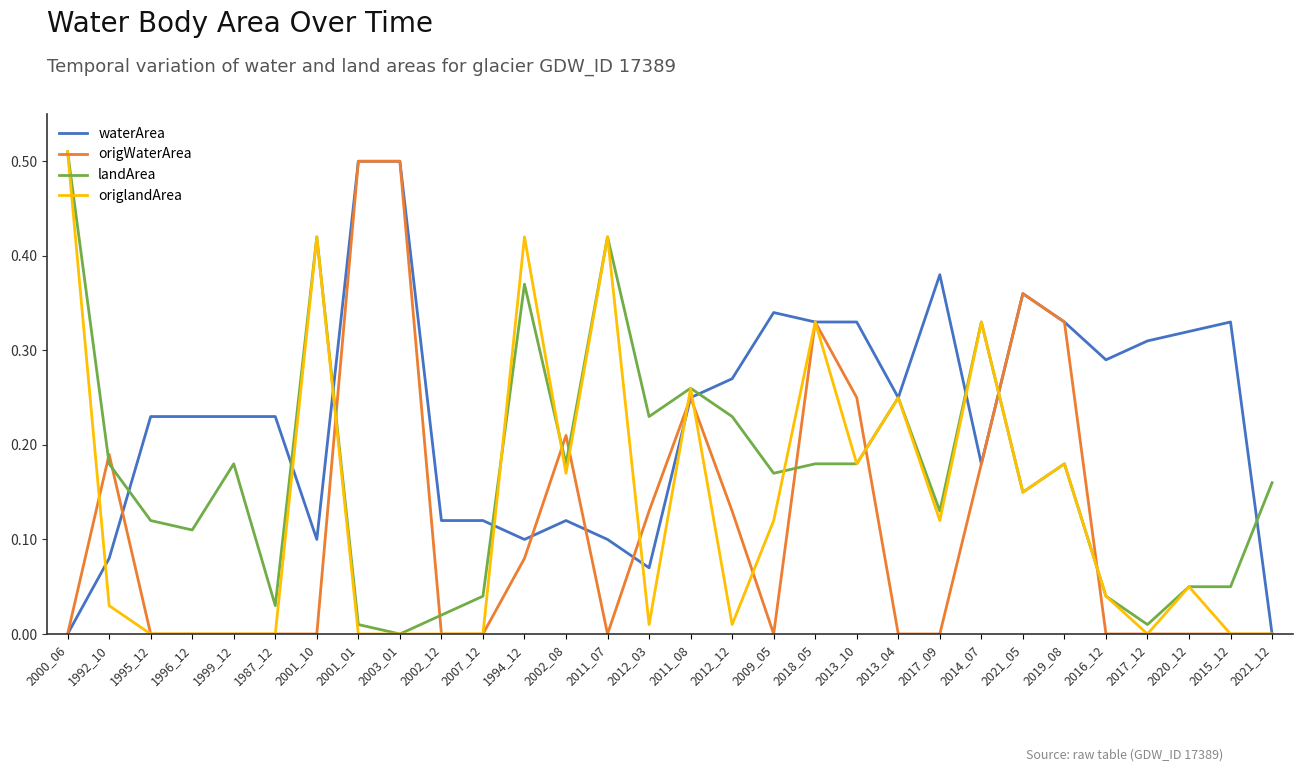

What are all the series names shown in the legend?

waterArea, origWaterArea, landArea, origlandArea